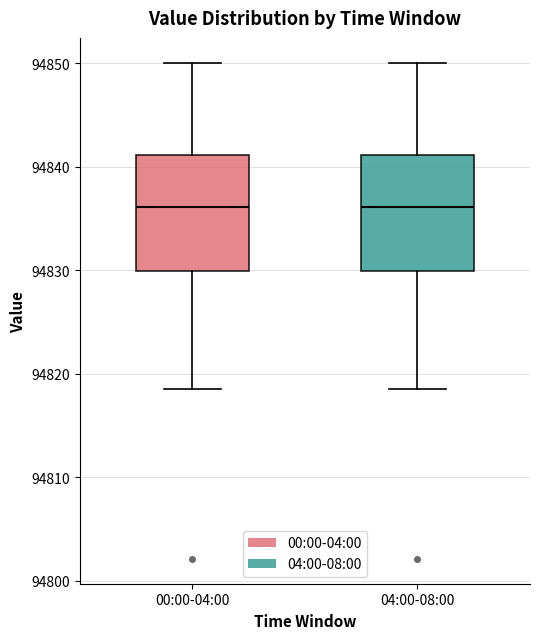

Where is the lower edge of the box for 04:00-08:00 on the y-axis? The values are not printed on the chart, so give them approximately, as read against the axis.

94830